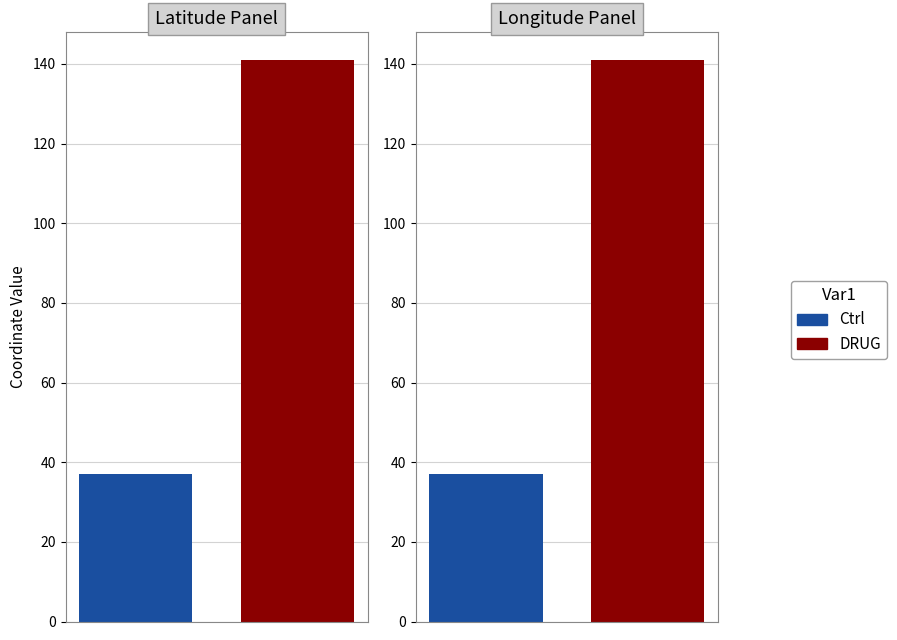

Is it true that Ctrl equals 37.1 at 17?

True